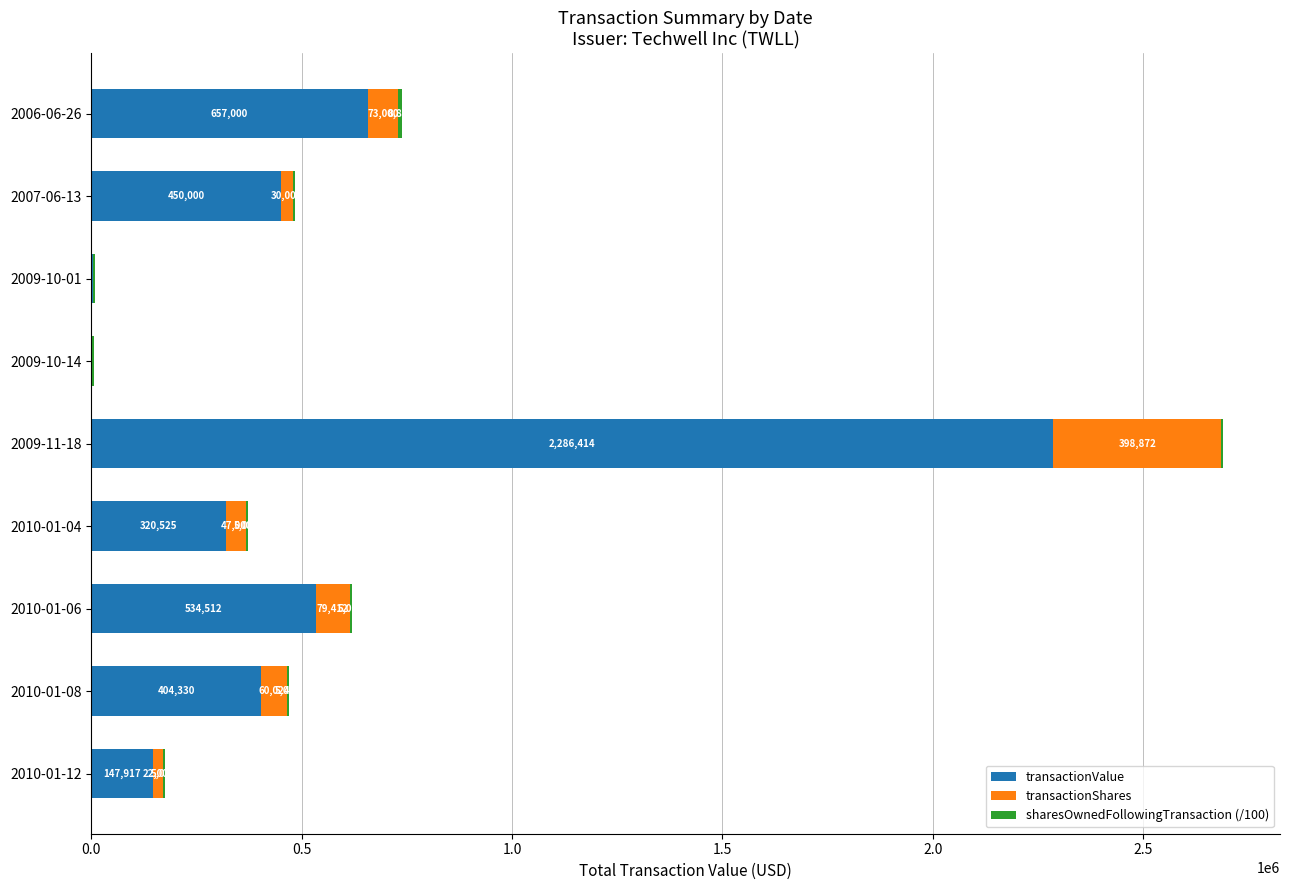

How many distinct data groups are displayed?

3